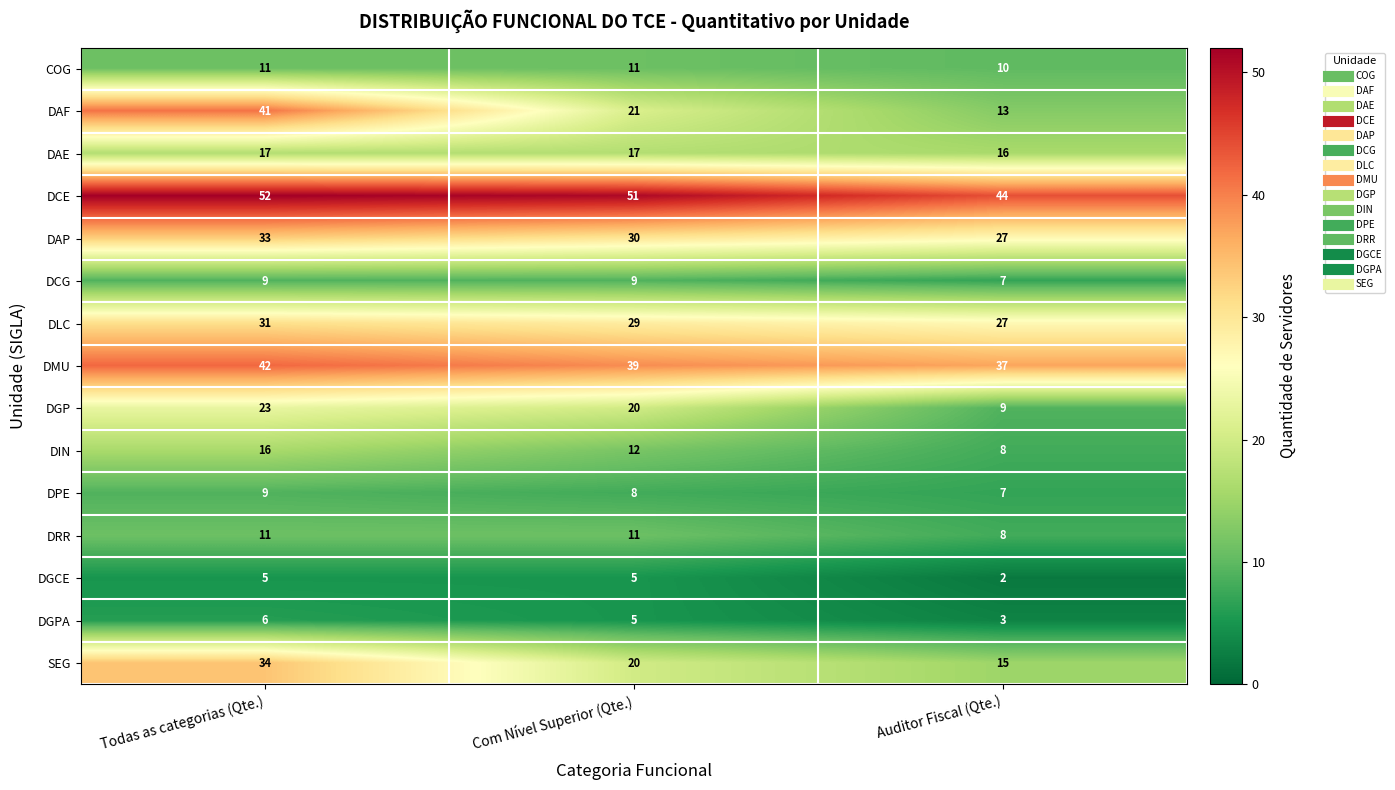

At which label does DLC reach its peak?

Todas as categorias (Qte.)